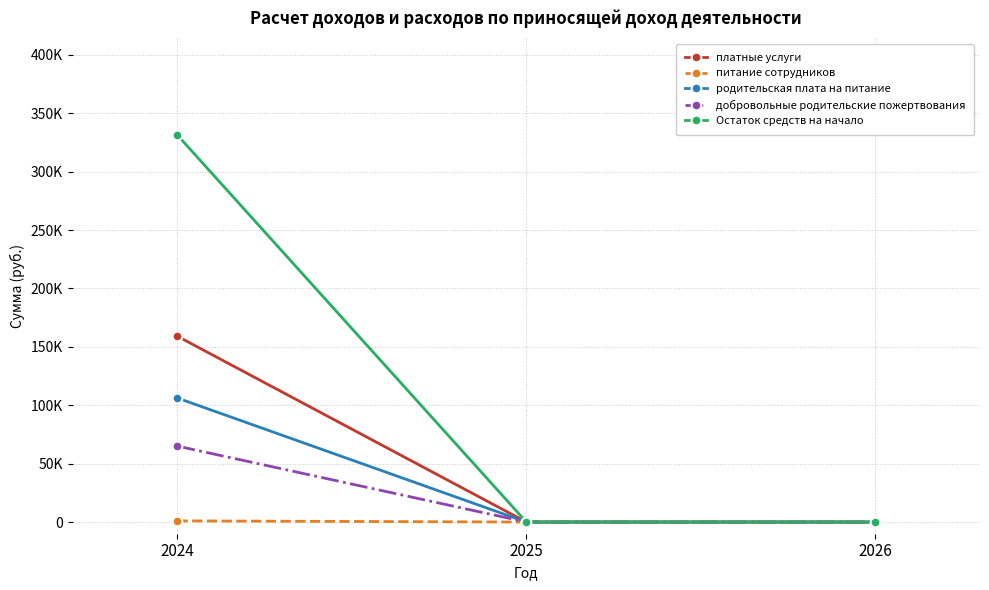

Reading left to right, extract all data points from this chart.

платные услуги: 2024=159098.5	2025=0.0	2026=0.0
питание сотрудников: 2024=1003.3	2025=0.0	2026=0.0
родительская плата на питание: 2024=106210.2	2025=0.0	2026=0.0
добровольные родительские пожертвования: 2024=65036.8	2025=0.0	2026=0.0
Остаток средств на начало: 2024=331348.8	2025=0.0	2026=0.0